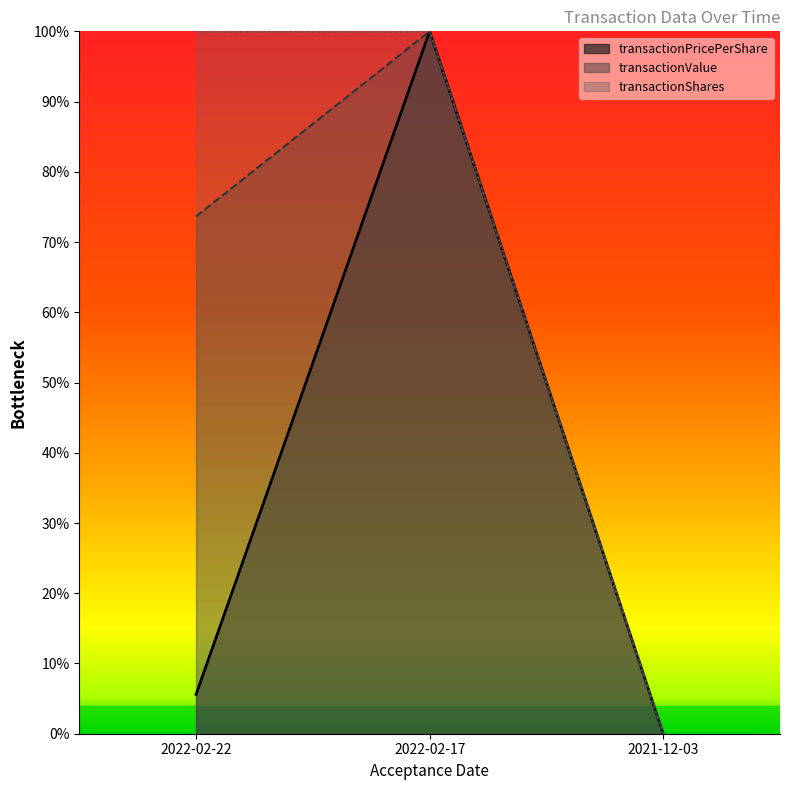

True or false: transactionValue has a value of 1.5 at 2022-02-17.

False